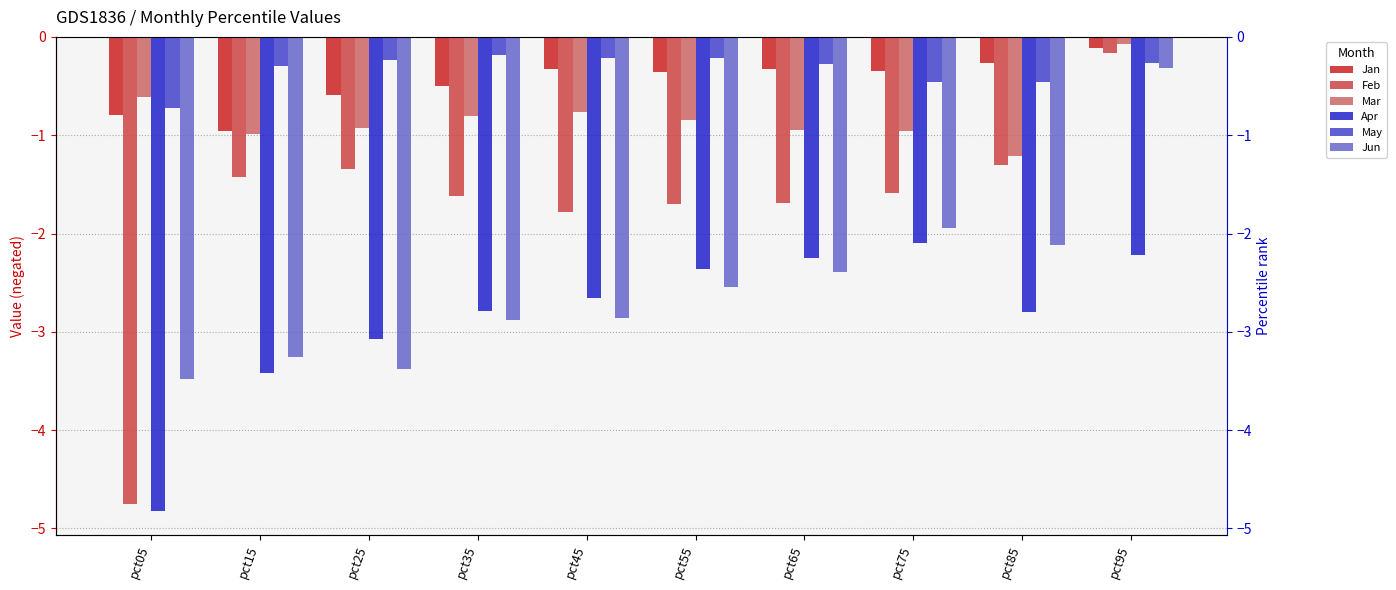

Which series has the largest total across all categories?

May